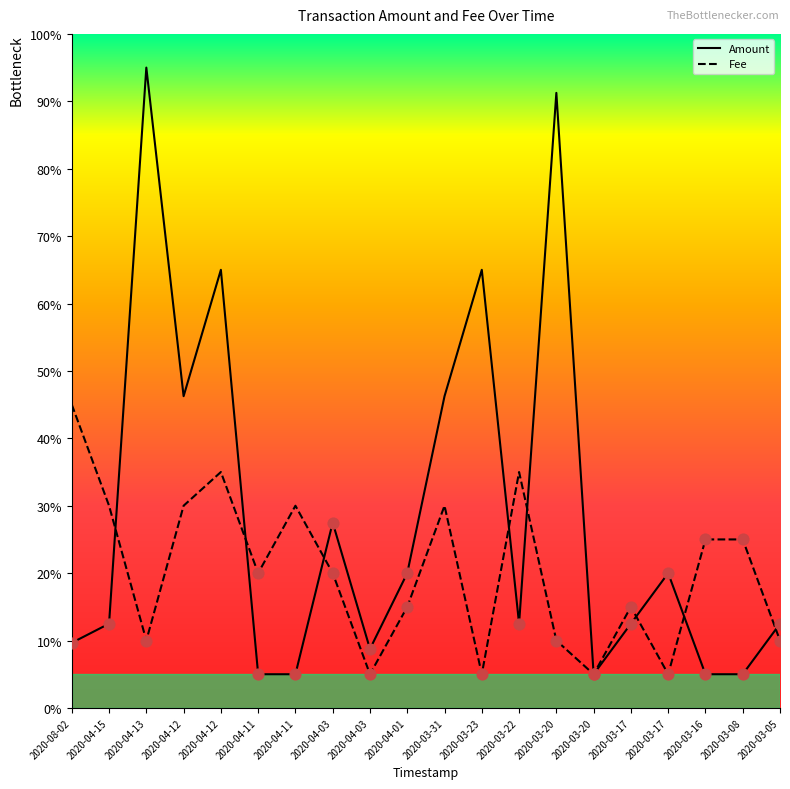

What is the total value across all series at 2020-03-16?

30.0